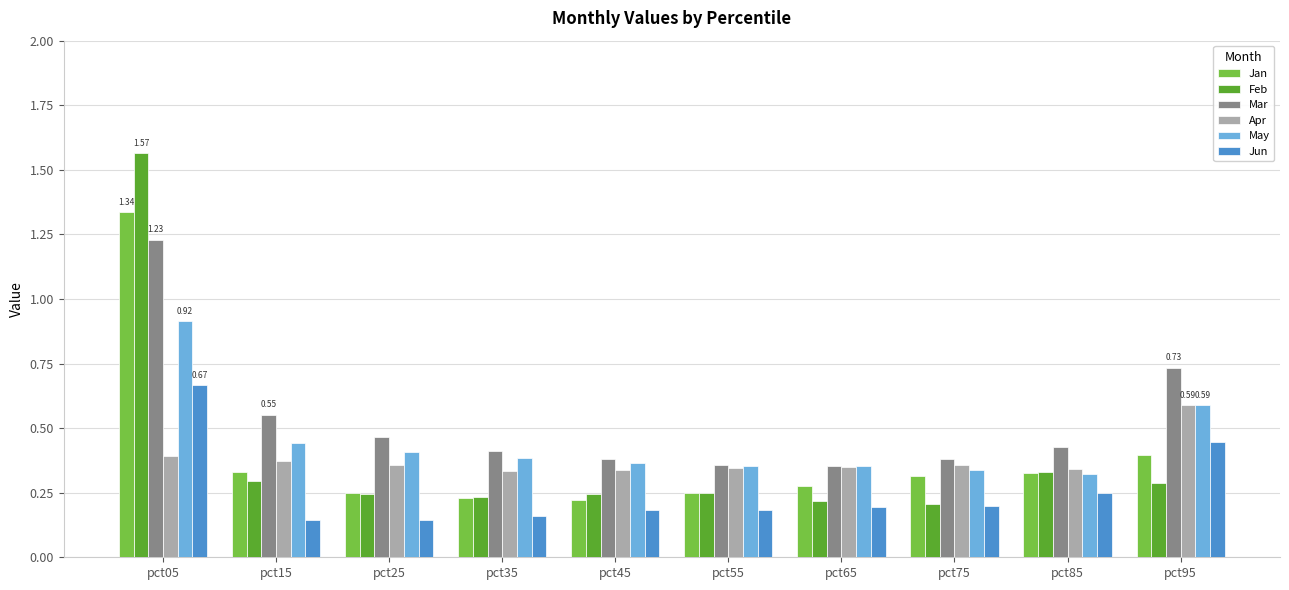

The value of Jan at pct35 is 0.2. True or false?

True